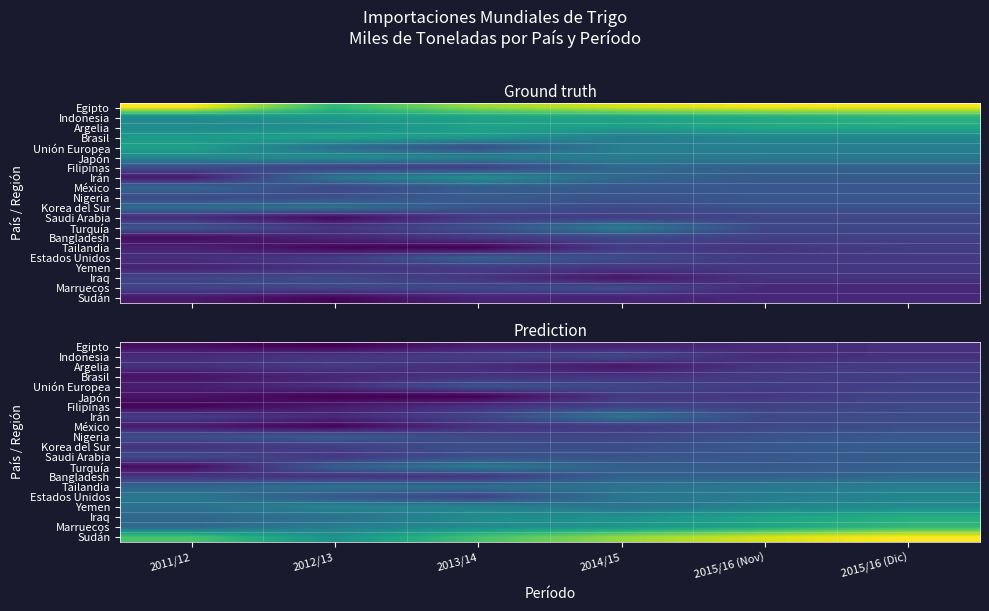

Is the value of Turquía at 2014/15 greater than the value of Iraq at 2014/15?

No